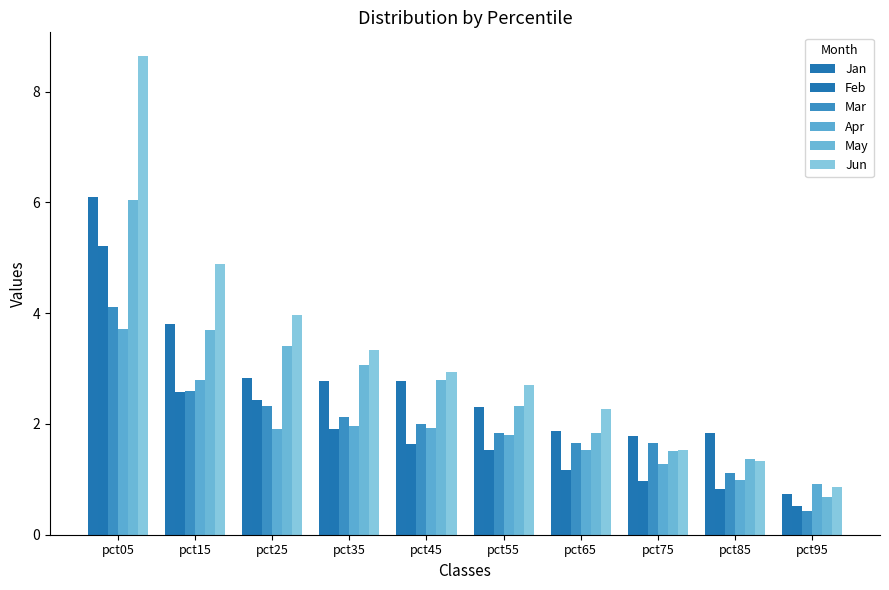

At how many categories does at least one series exceed 4?

2